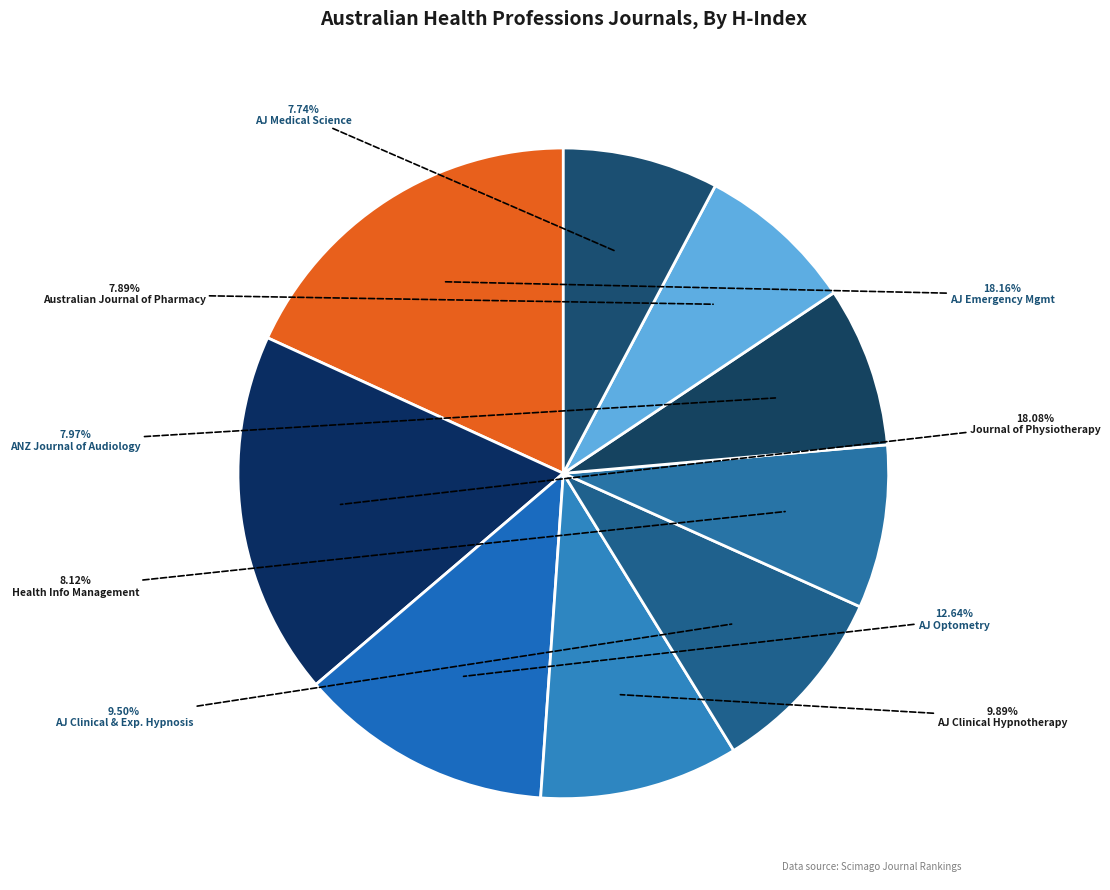

Is it true that Journal of Physiotherapy is 18% of the pie?

True